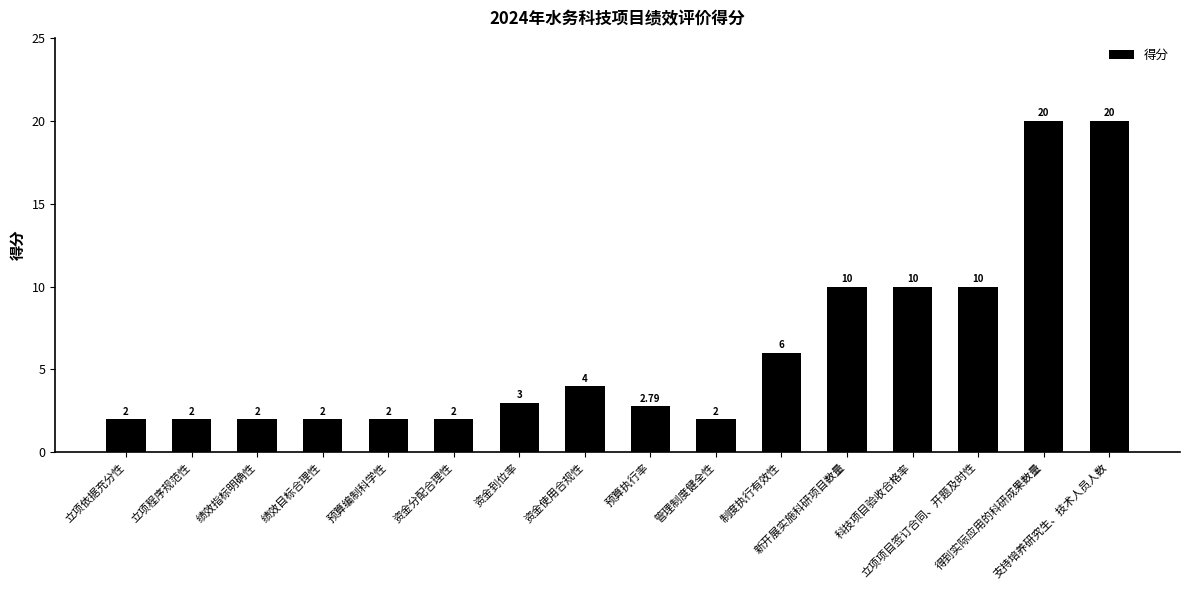

Reading right to left, what are all the values shown in this chart?

20.0	20.0	10.0	10.0	10.0	6.0	2.0	2.8	4.0	3.0	2.0	2.0	2.0	2.0	2.0	2.0